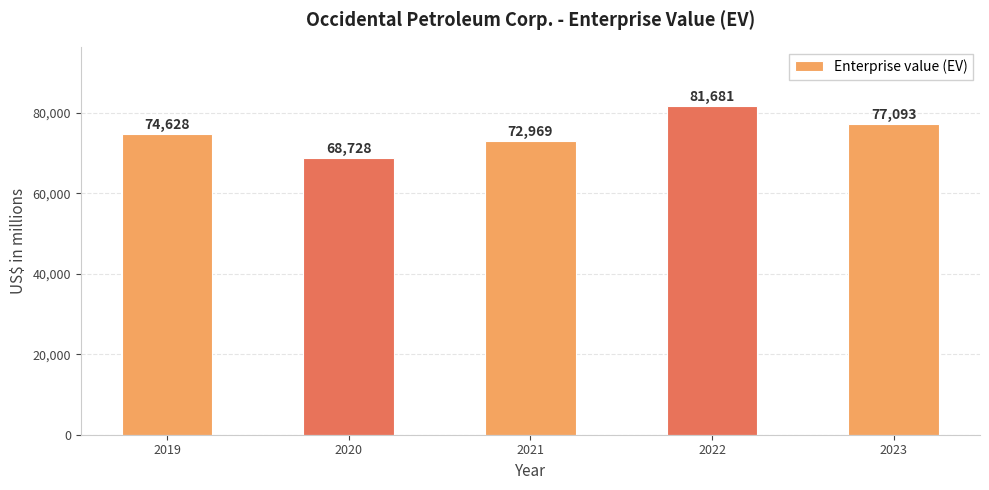

Between 2019 and 2021, which is larger?

2019